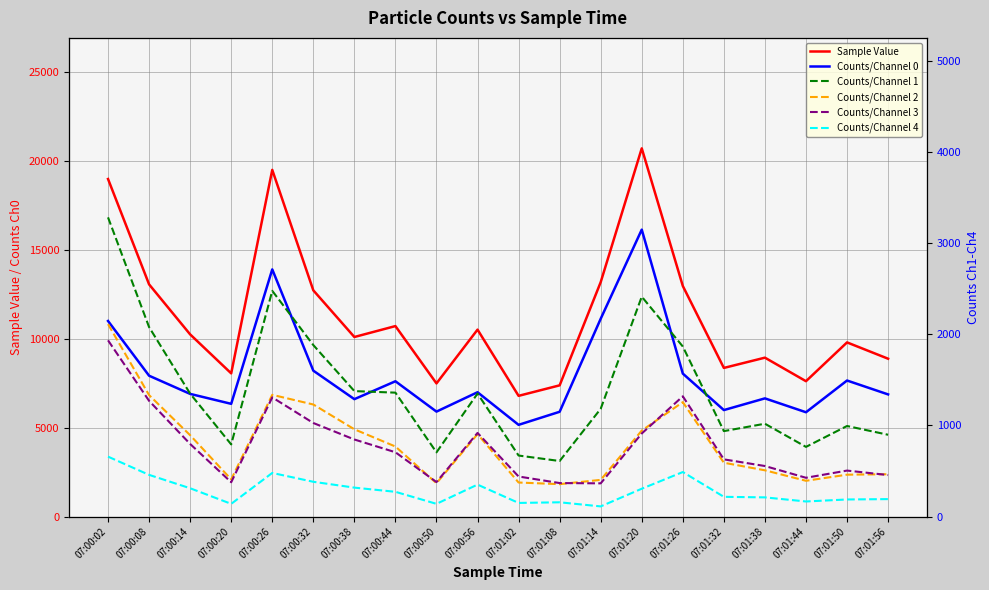

Is the value of Sample Value at 07:00:32 greater than the value of Counts/Channel 0 at 07:00:44?

Yes